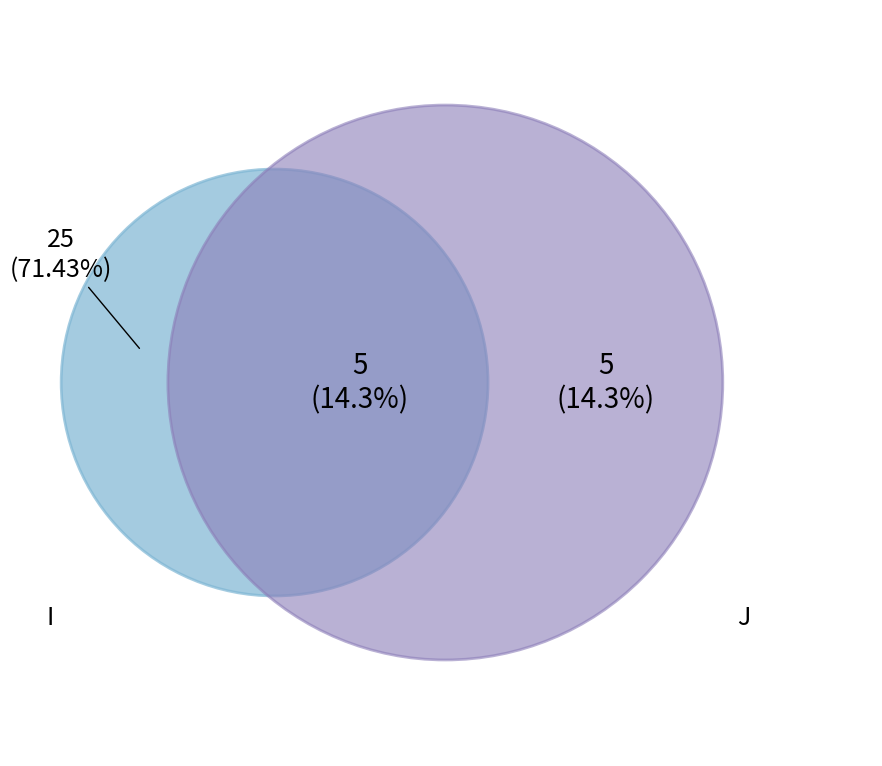

What is the majority slice?

I